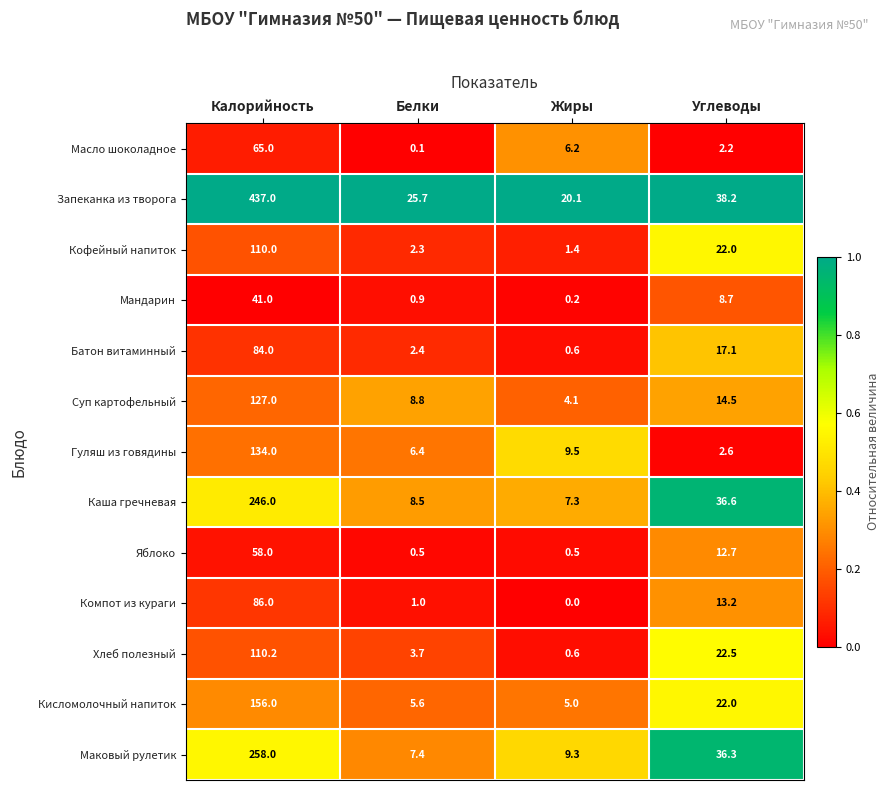

Which series has the largest total across all categories?

Запеканка из творога